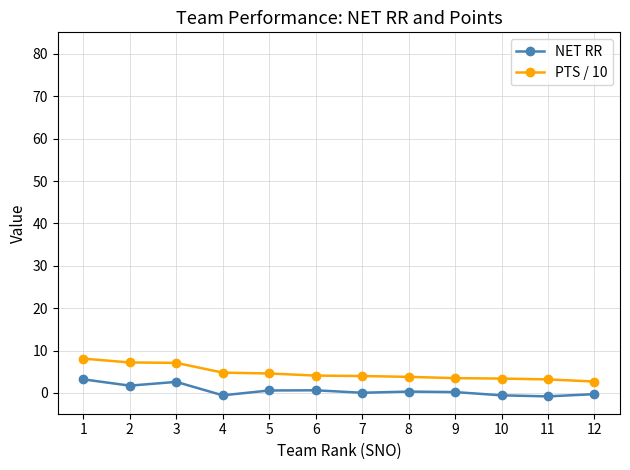

What is the difference between the highest and lowest values at 2?

5.5